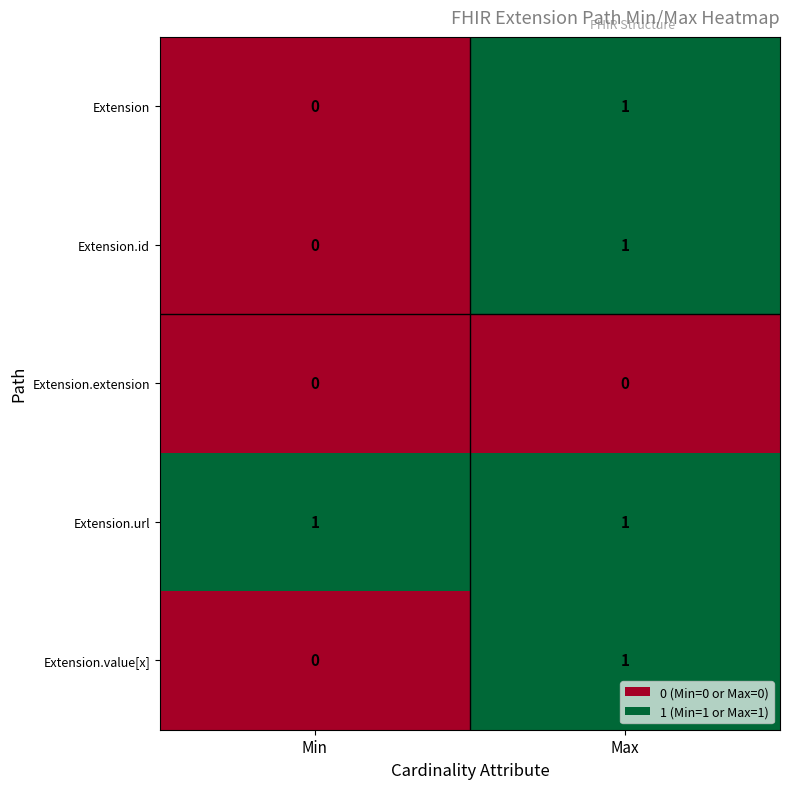

Which series has the largest total across all categories?

Extension.url